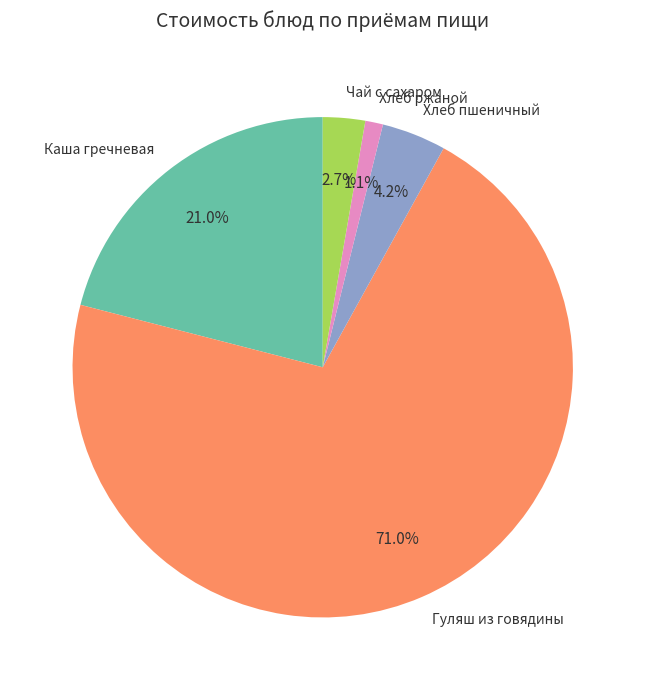

Which category accounts for the majority?

Гуляш из говядины